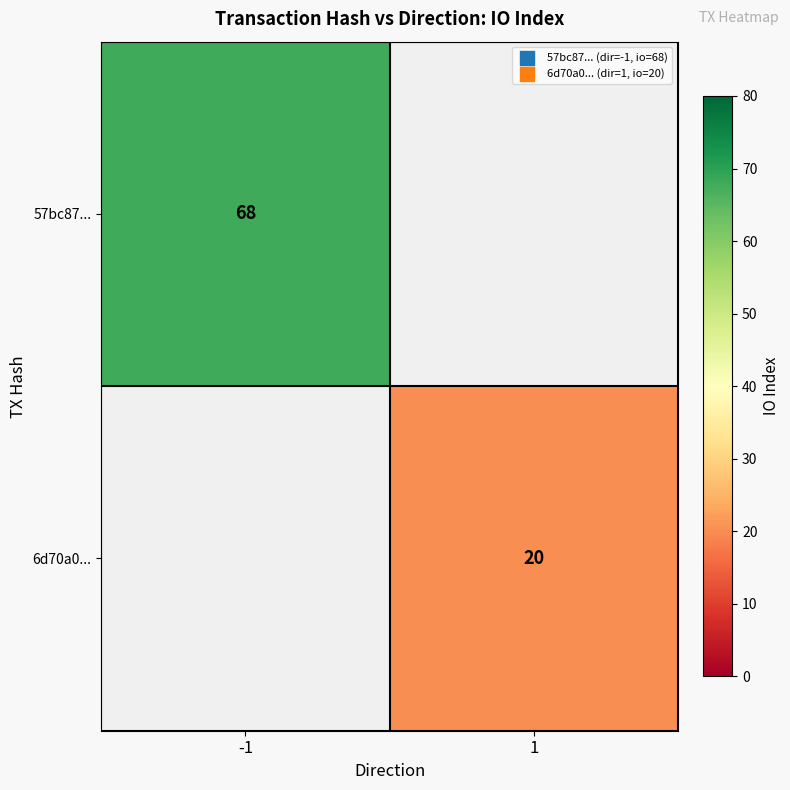

The value of 57bc87... at -1 is 68. True or false?

True